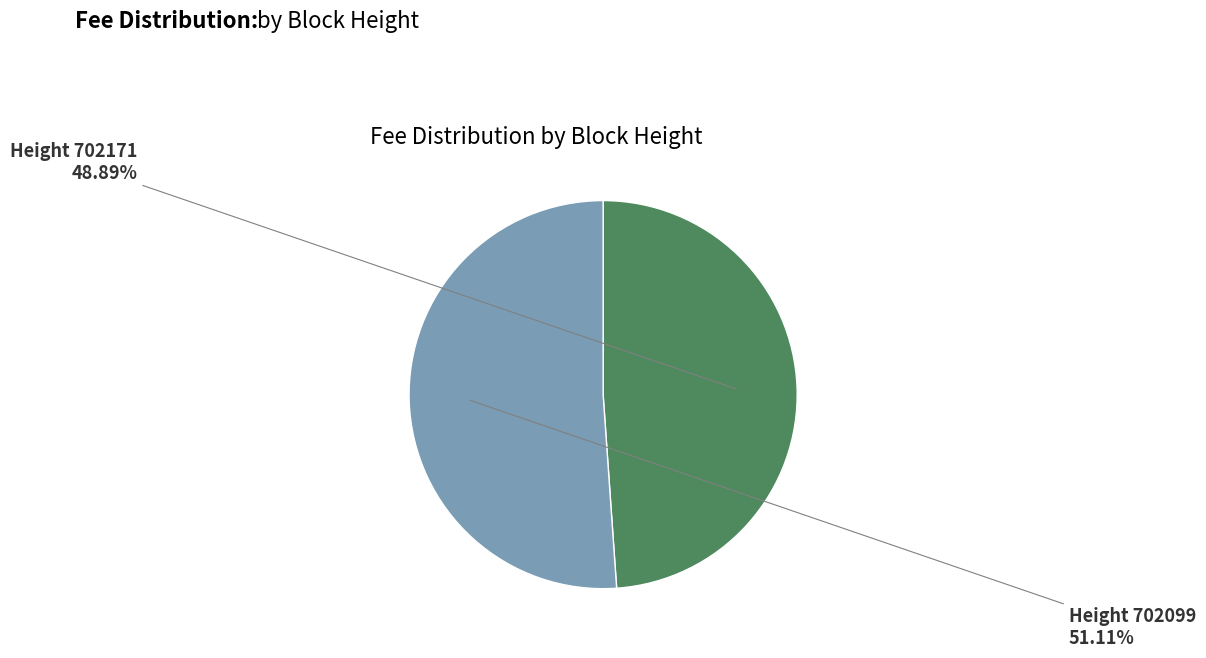

Is there any slice that represents more than half of the pie?

Yes